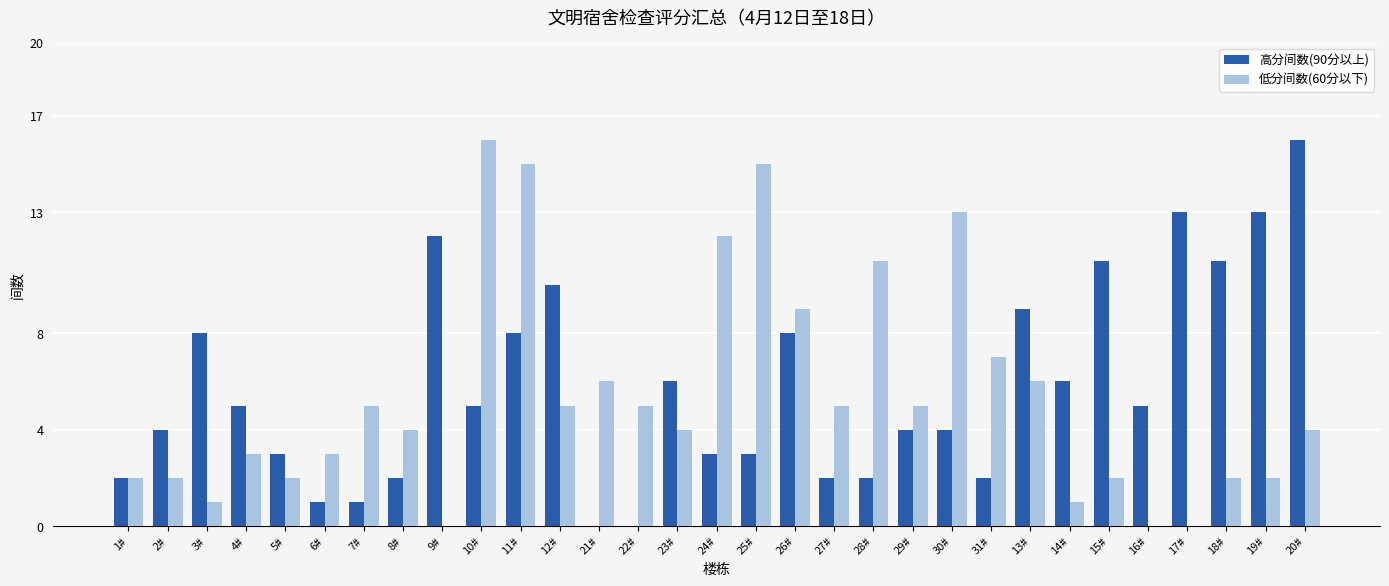

Which series changed the most between 25# and 17#?

低分间数(60分以下)